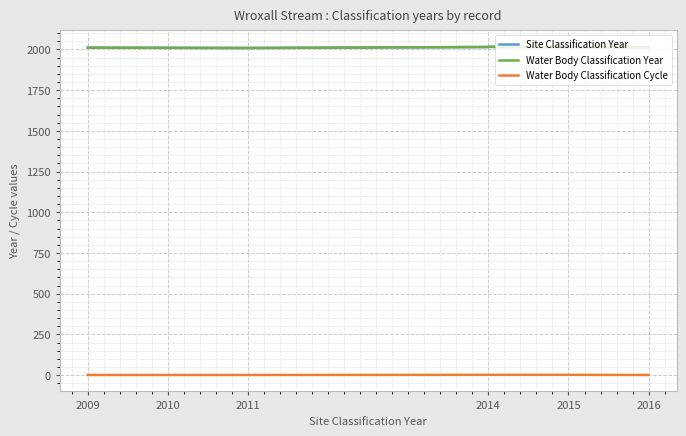

What is the label of the 2nd point from the left?

2010